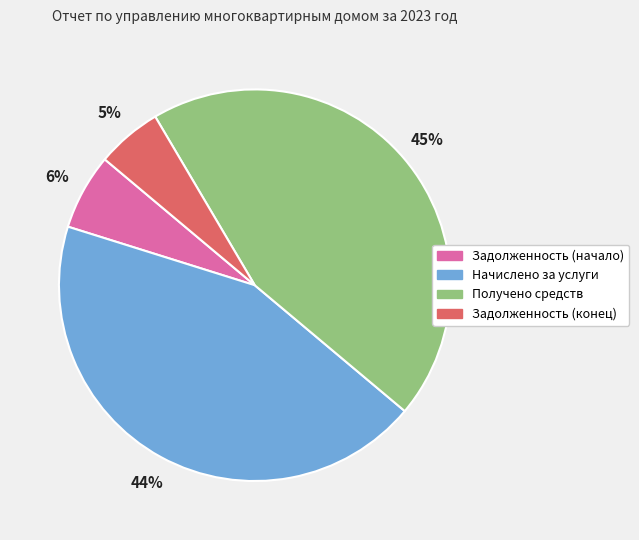

The Начислено за услуги slice represents 44% of the pie. True or false?

True